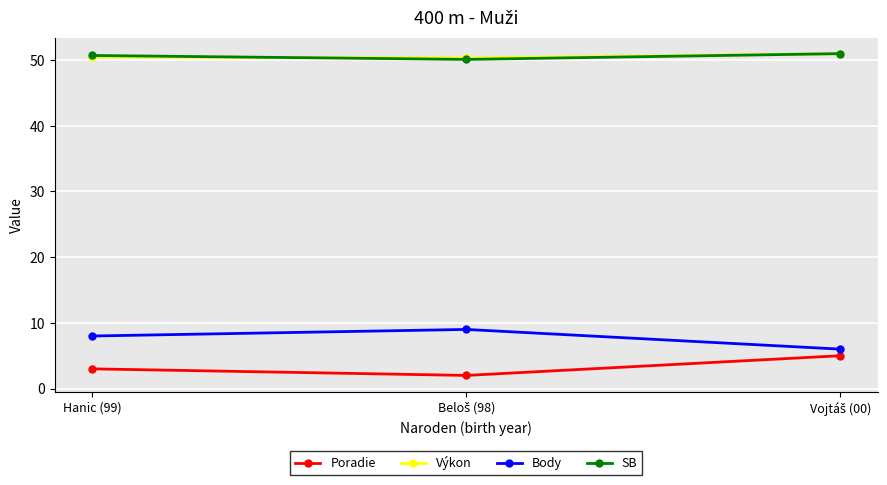

How many categories are shown in the chart?

3